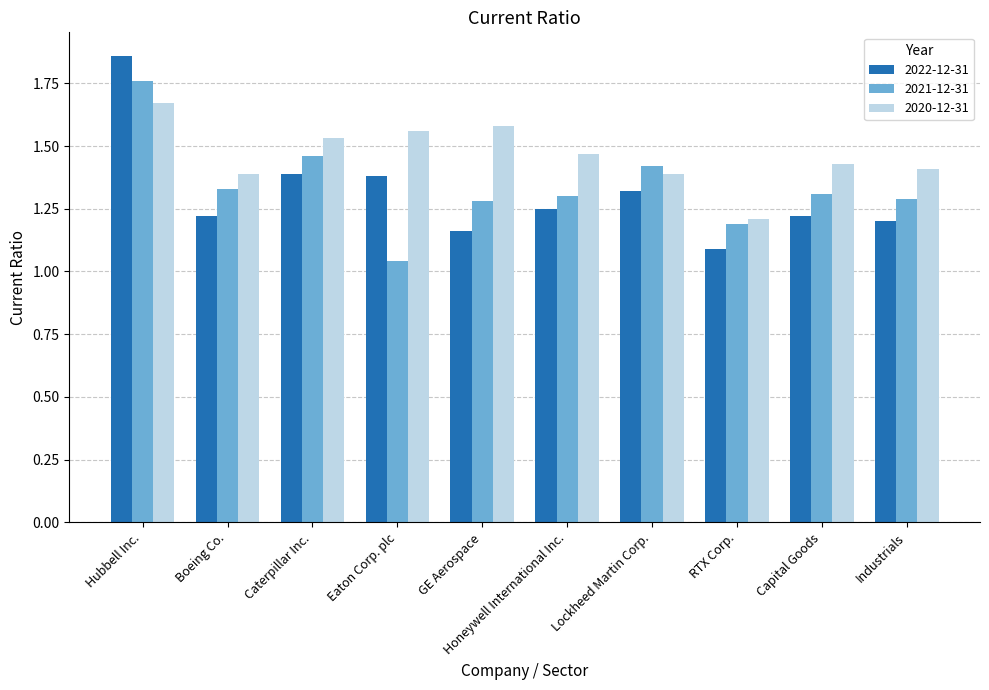

Count the number of data series in this chart.

3